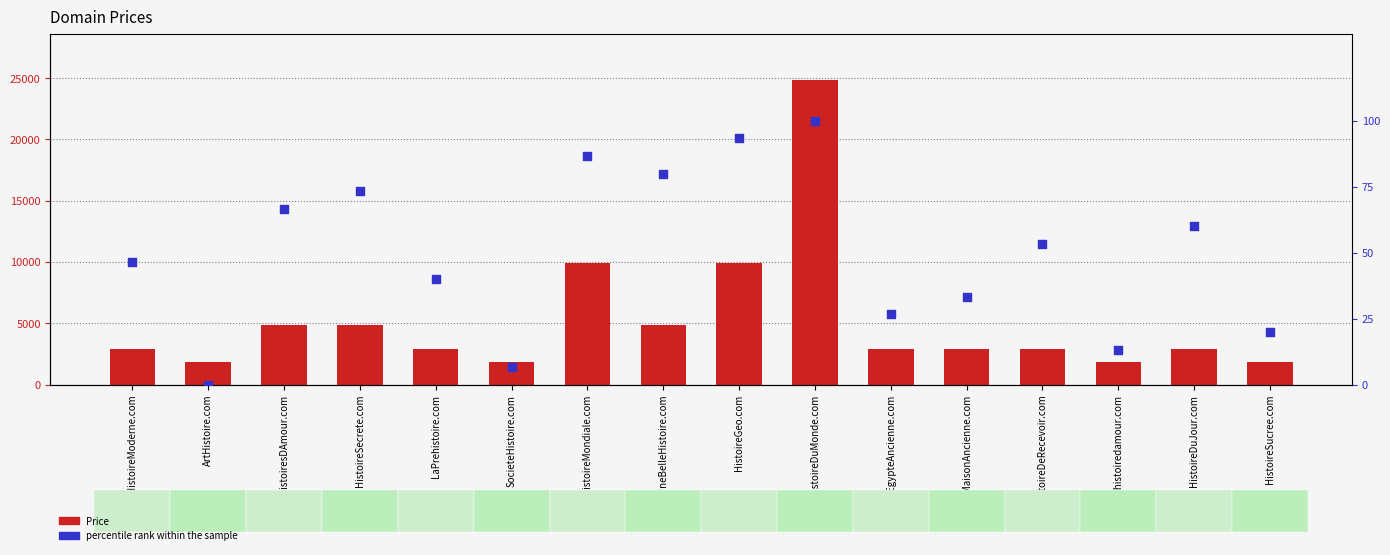

Which series has the largest total across all categories?

Price